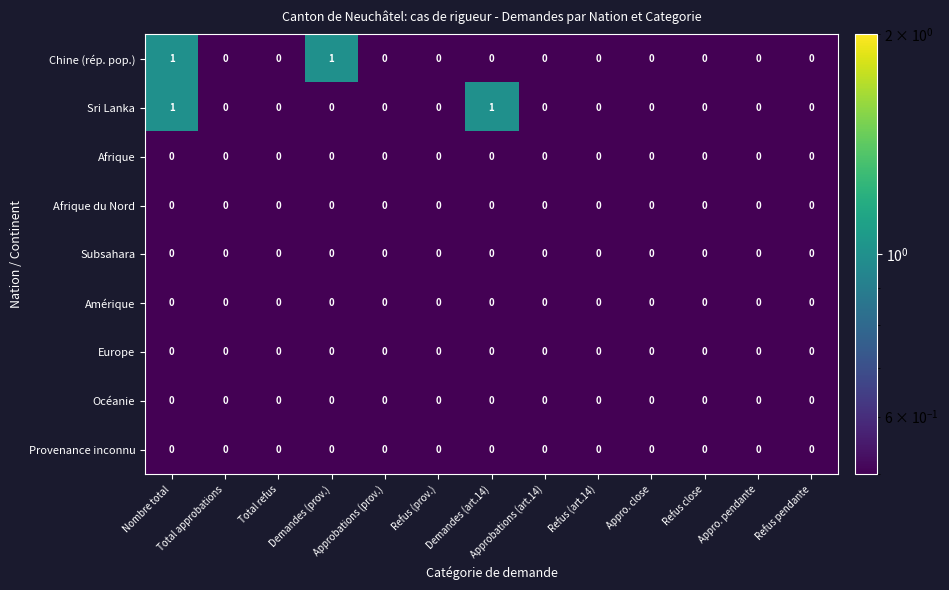

How many series are shown in this chart?

9